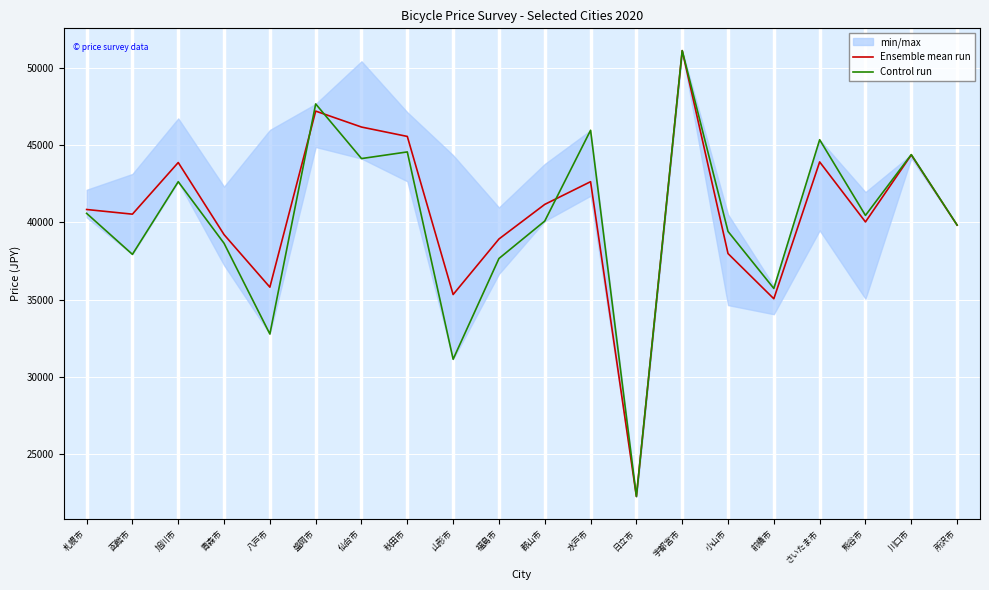

Rank the series at 日立市 from highest to lowest value.

Ensemble mean run, Control run